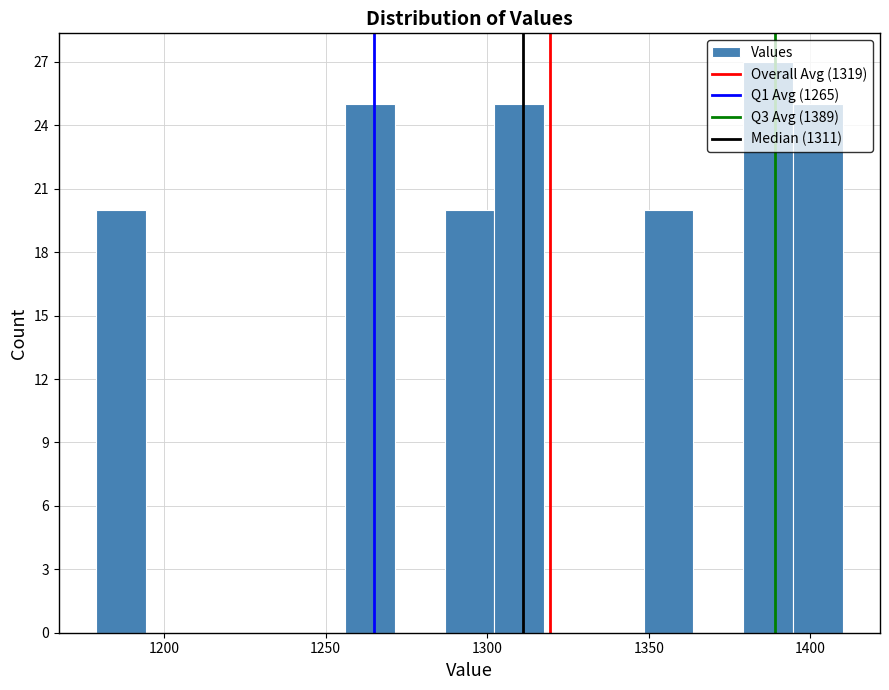

Read against the x-axis, roughly where is the centre of the tallest bar?

1385